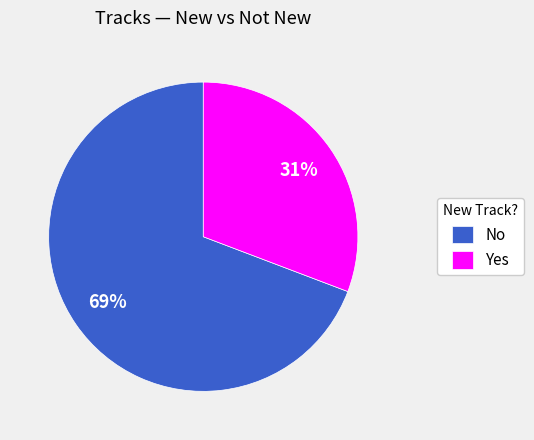

To the nearest percent, what is the difference between the largest and smallest slice percentages?

38%